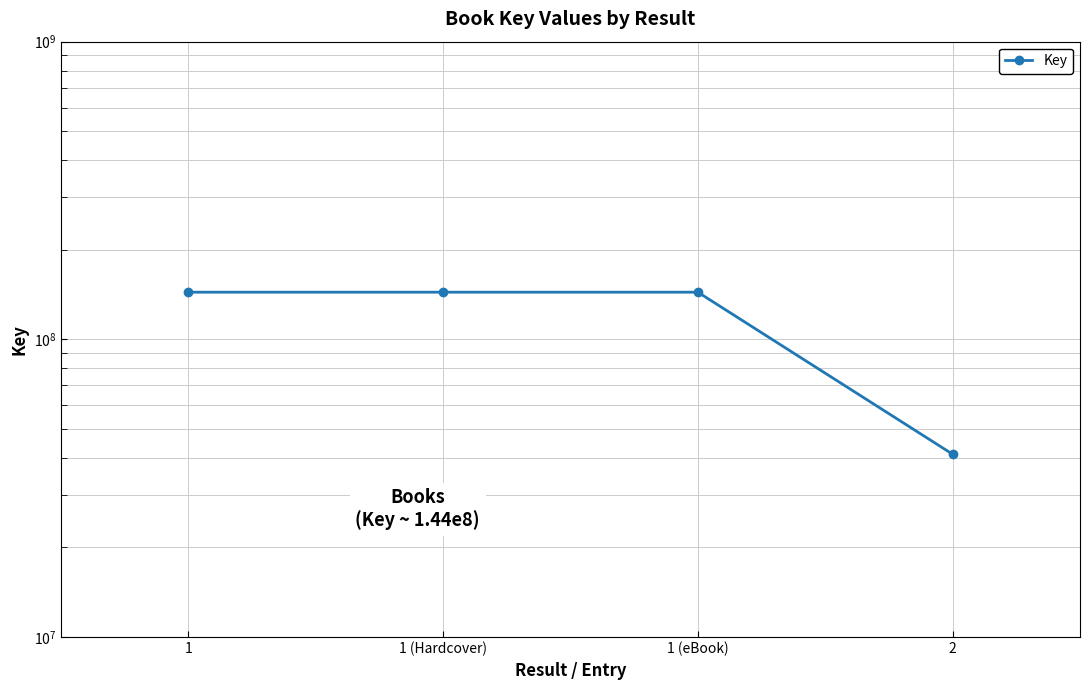

What is the label of the 3rd point from the left?

1 (eBook)